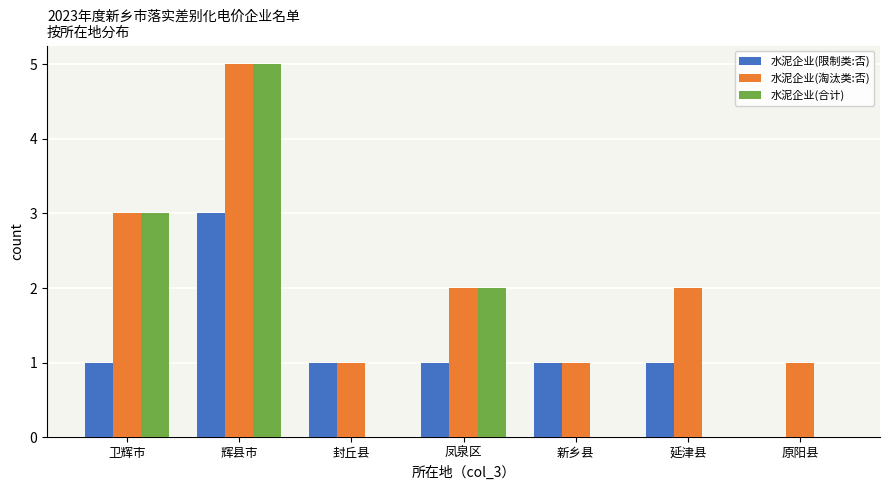

Reading left to right, transcribe all the data shown in this chart.

水泥企业(限制类:否): 1	3	1	1	1	1	0
水泥企业(淘汰类:否): 3	5	1	2	1	2	1
水泥企业(合计): 3	5	0	2	0	0	0